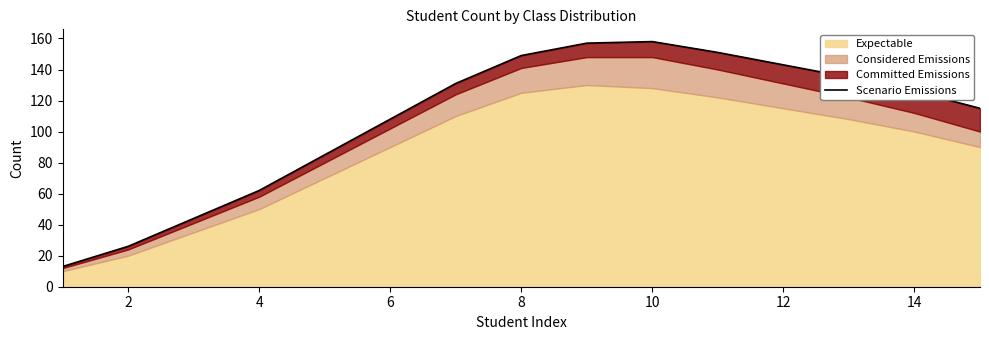

How many points are higher than both their immediate neighbors (excluding endpoints)?

1